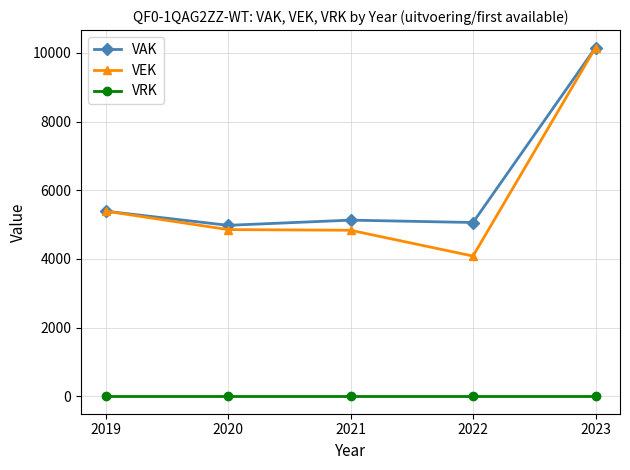

True or false: VAK has more than 2 interior local peaks.

False